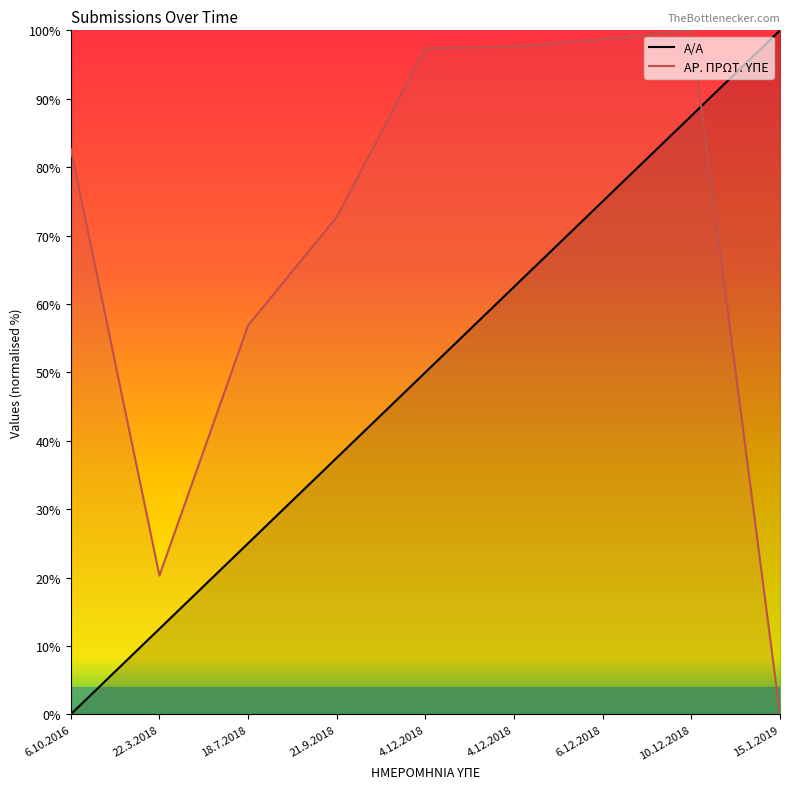

True or false: Α/Α has a value of 52.1 at 6.12.2018.

False